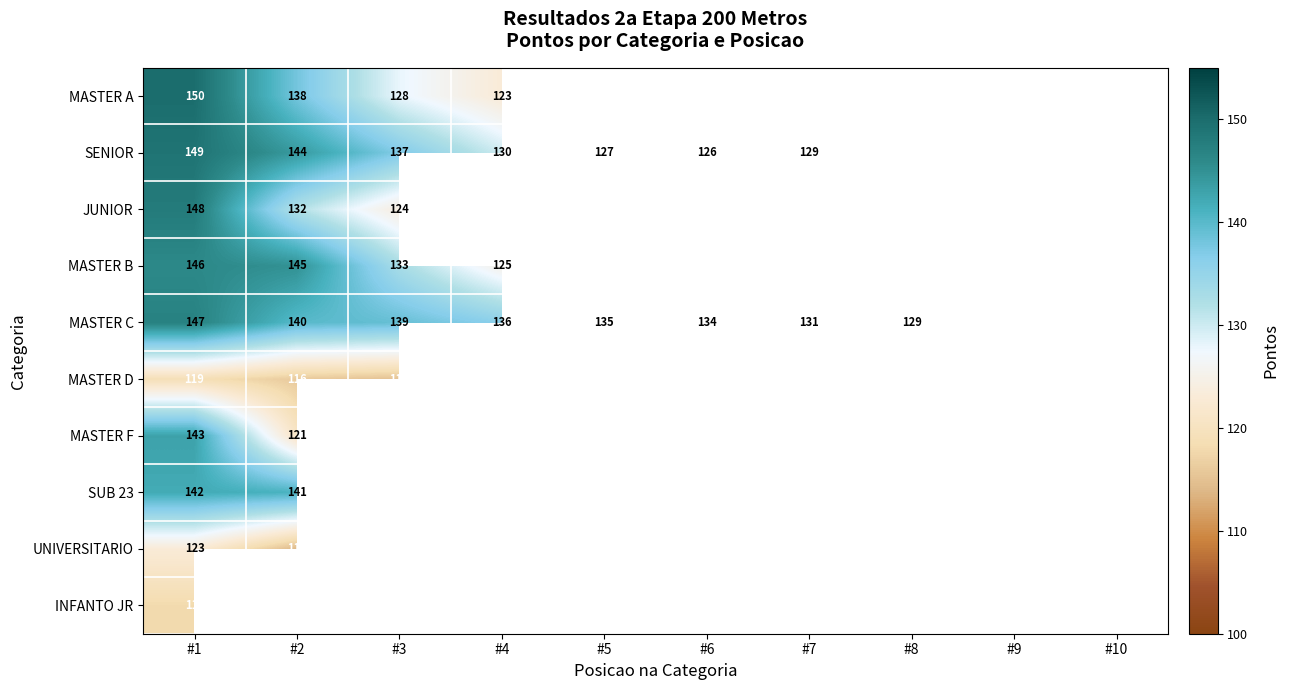

What is the difference between the highest and lowest values at #1?

32